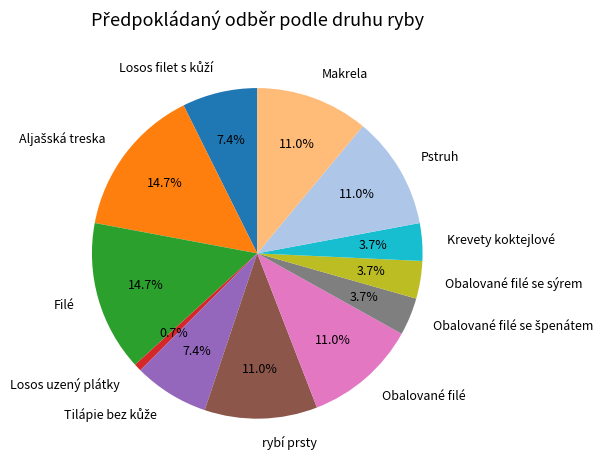

Is rybí prsty the majority of the pie?

No